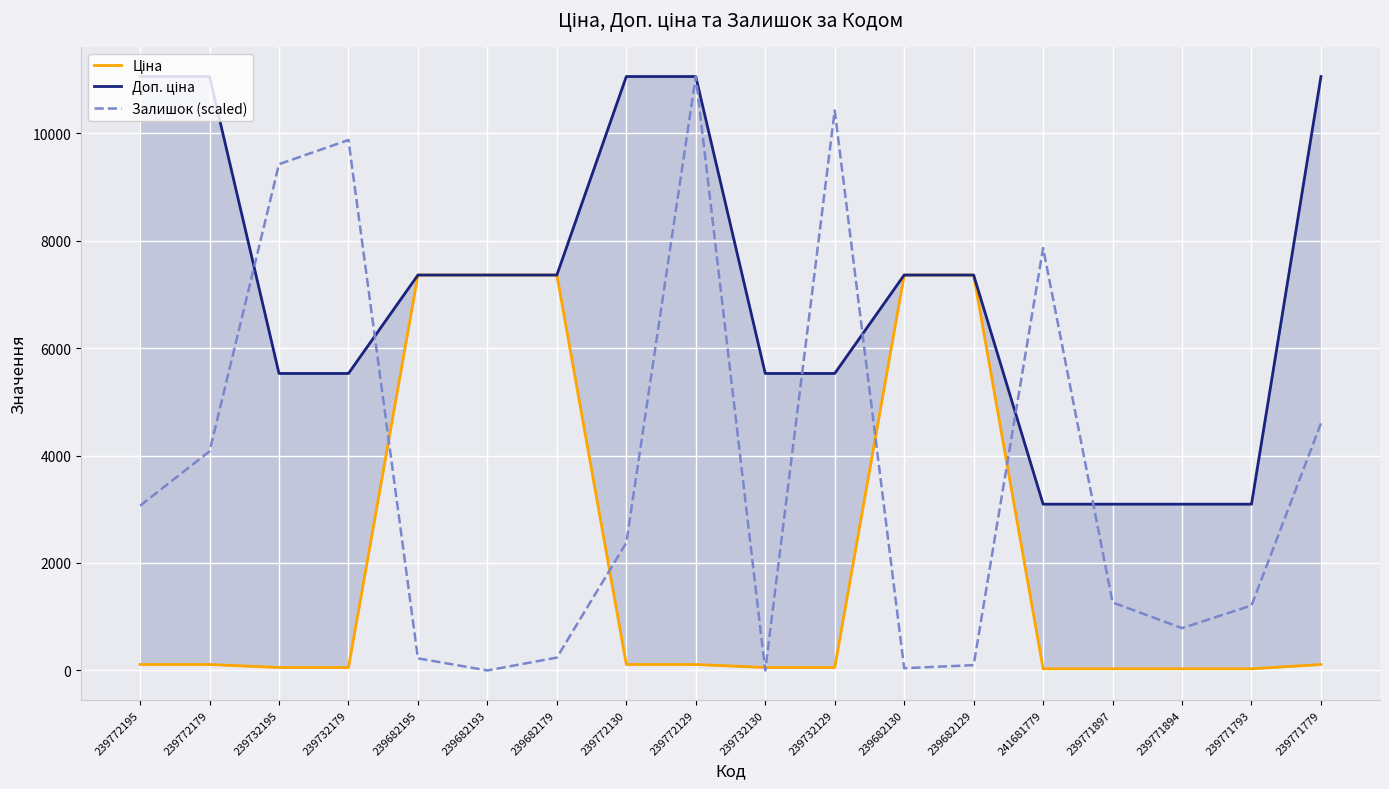

What value does the Ціна series have at 239682193?

7360.2